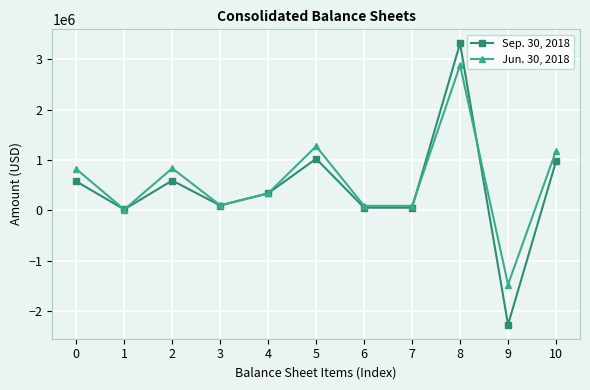

What is the smallest value displayed?

-2272192